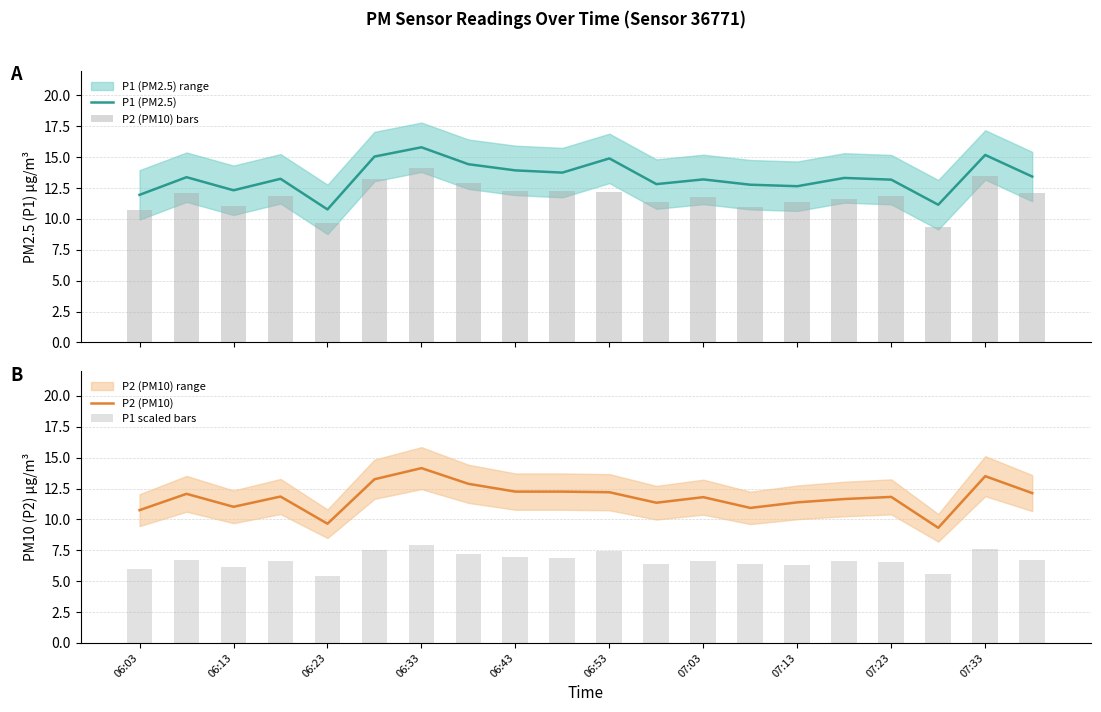

What is the lowest value of the P1 (PM2.5) series?

10.8